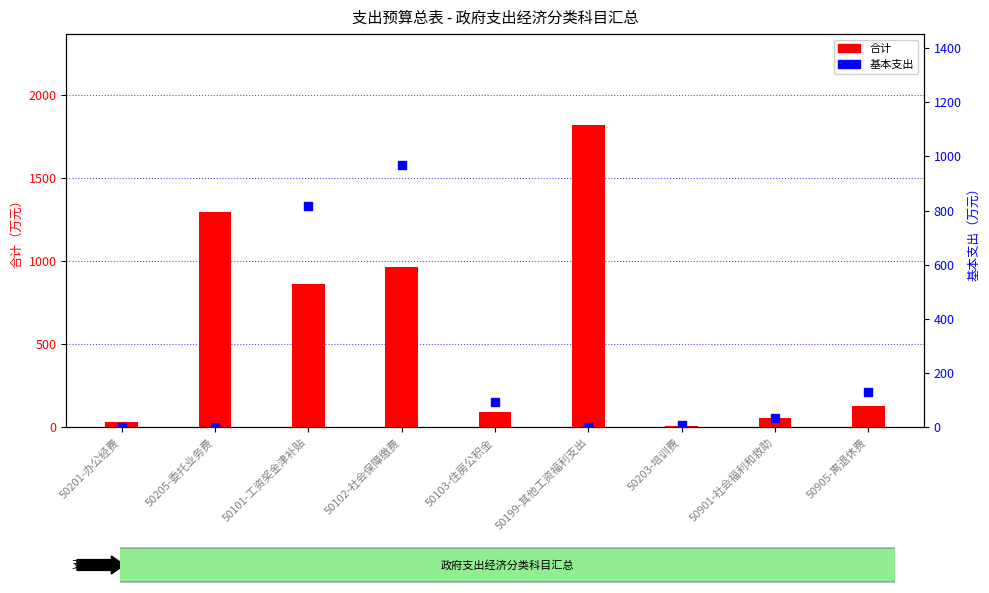

Which series contains the highest Y value?

合计